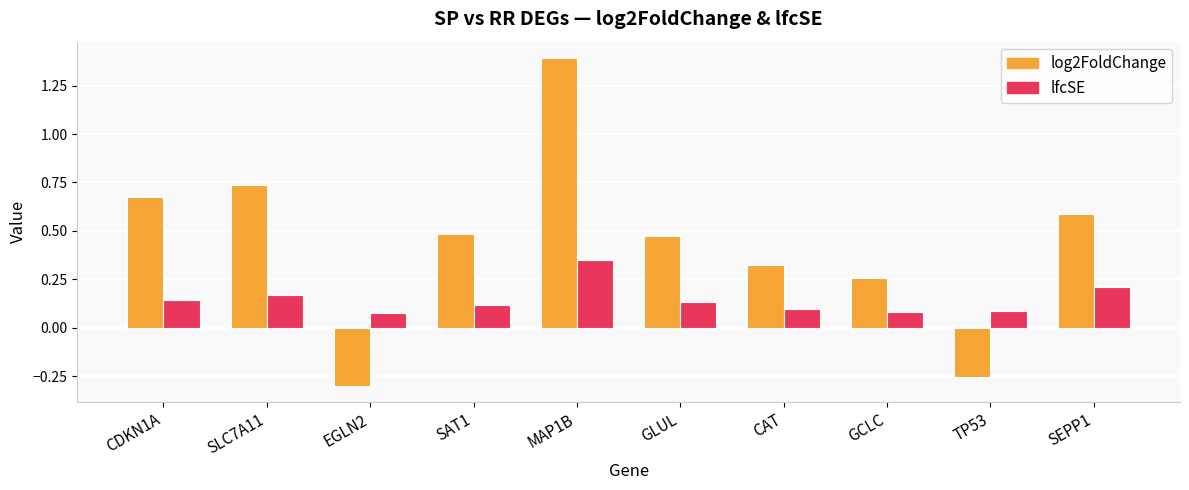

At which label does lfcSE reach its peak?

MAP1B